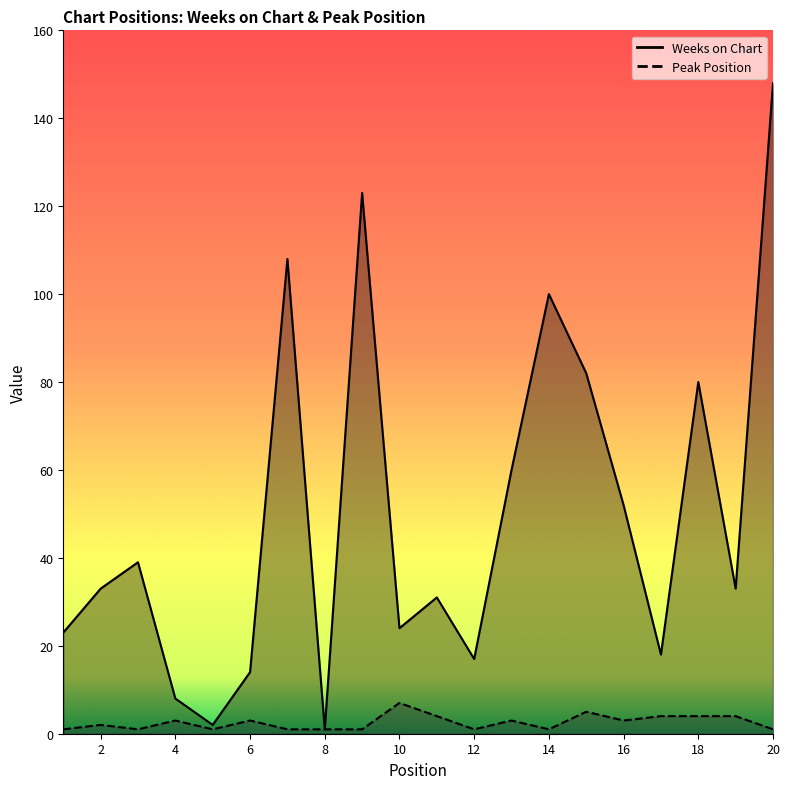

How many lines are shown in the chart?

2